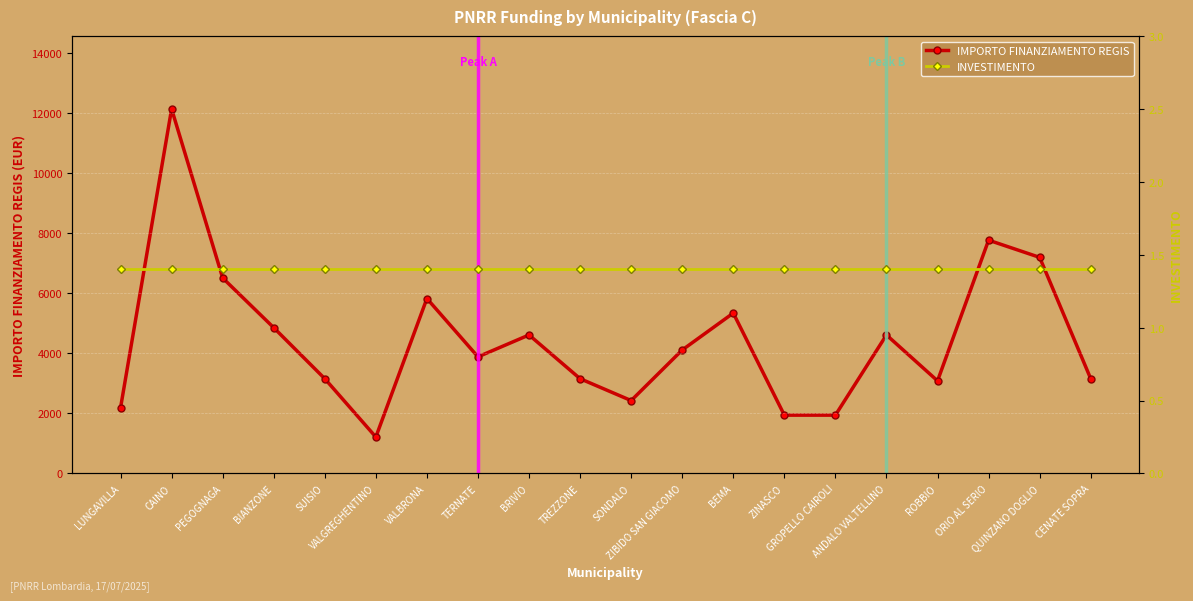

At CENATE SOPRA, list the series in order from largest to smallest.

IMPORTO FINANZIAMENTO REGIS, INVESTIMENTO